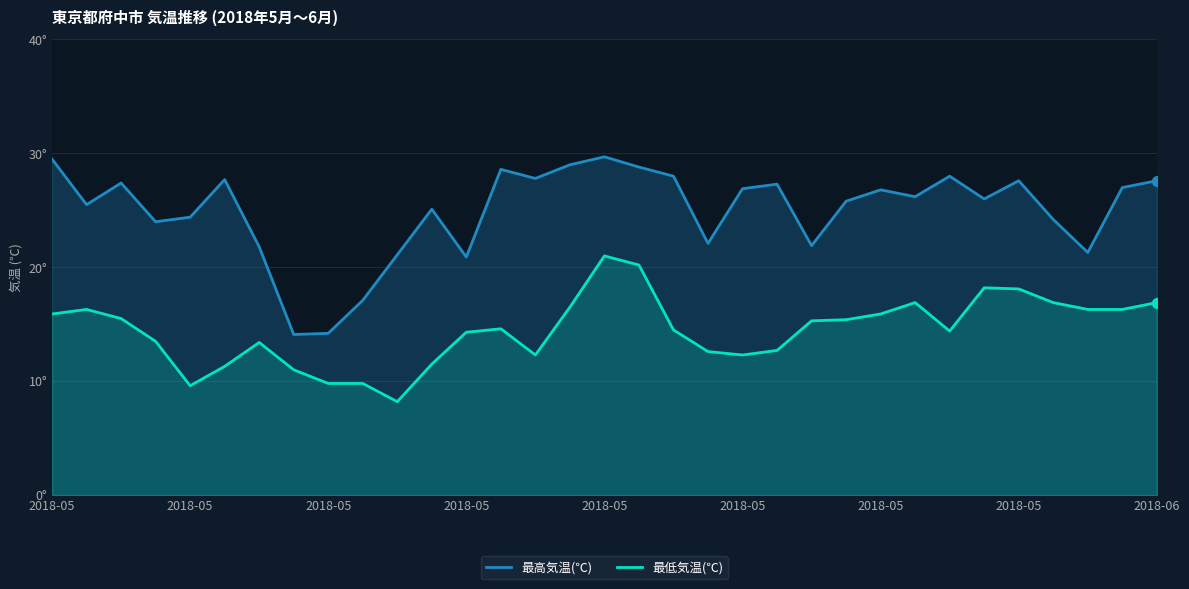

What are all the series names shown in the legend?

最高気温(℃), 最低気温(℃)